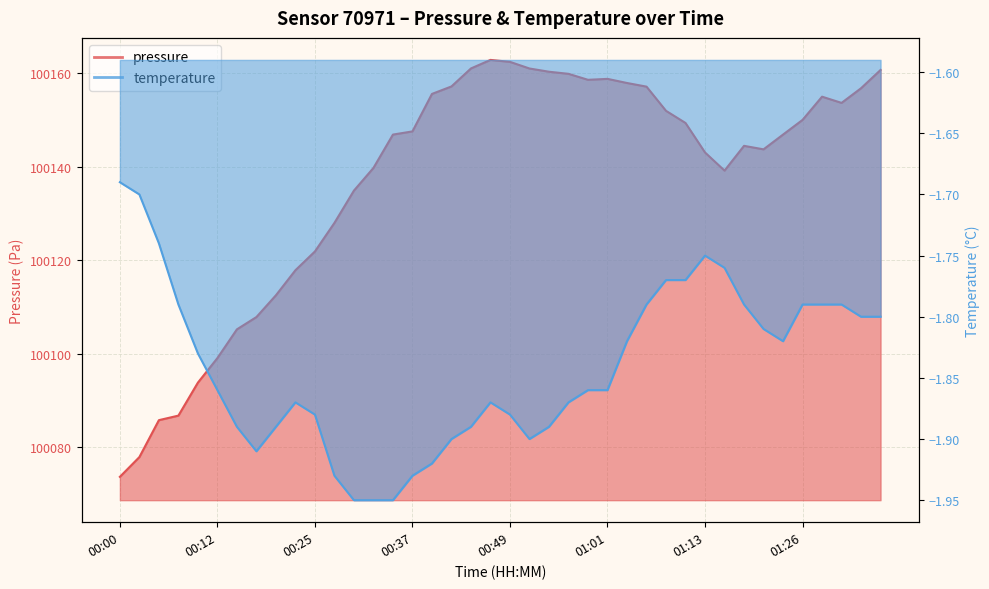

Does the chart display data point markers on the line(s)?

No